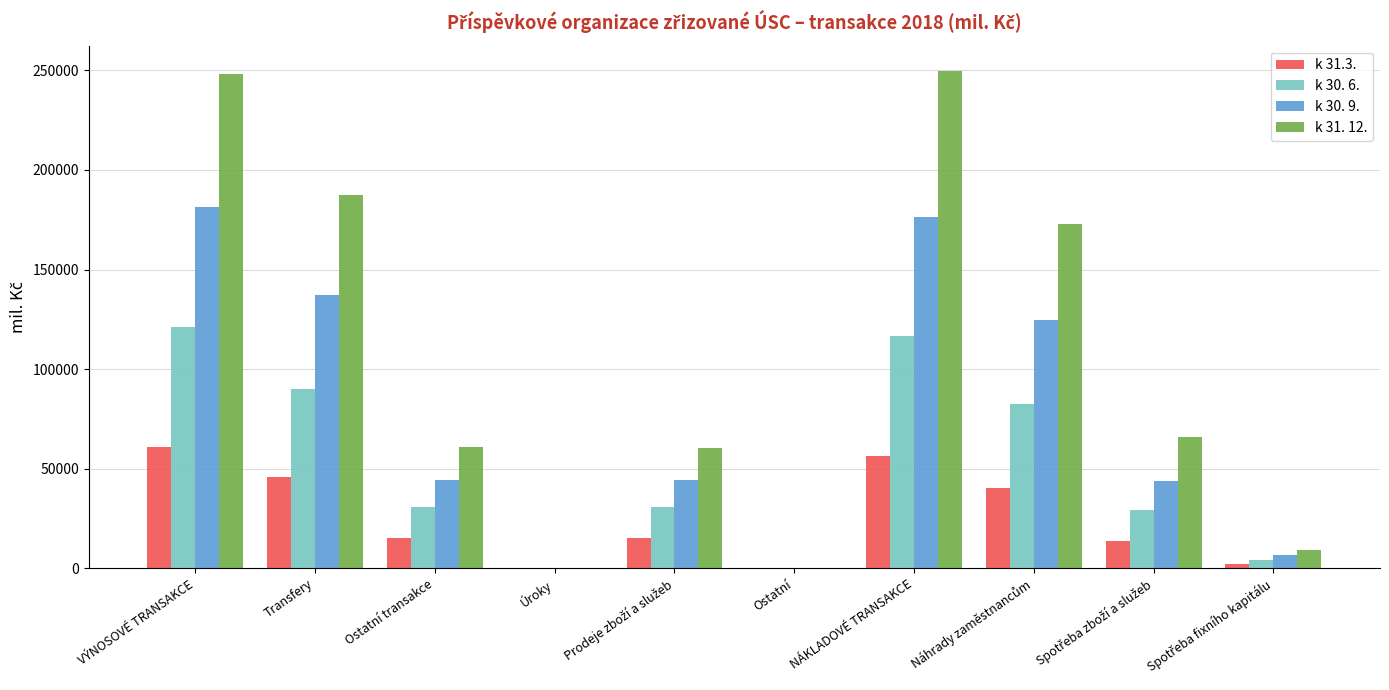

Which series has the largest total across all categories?

k 31. 12.